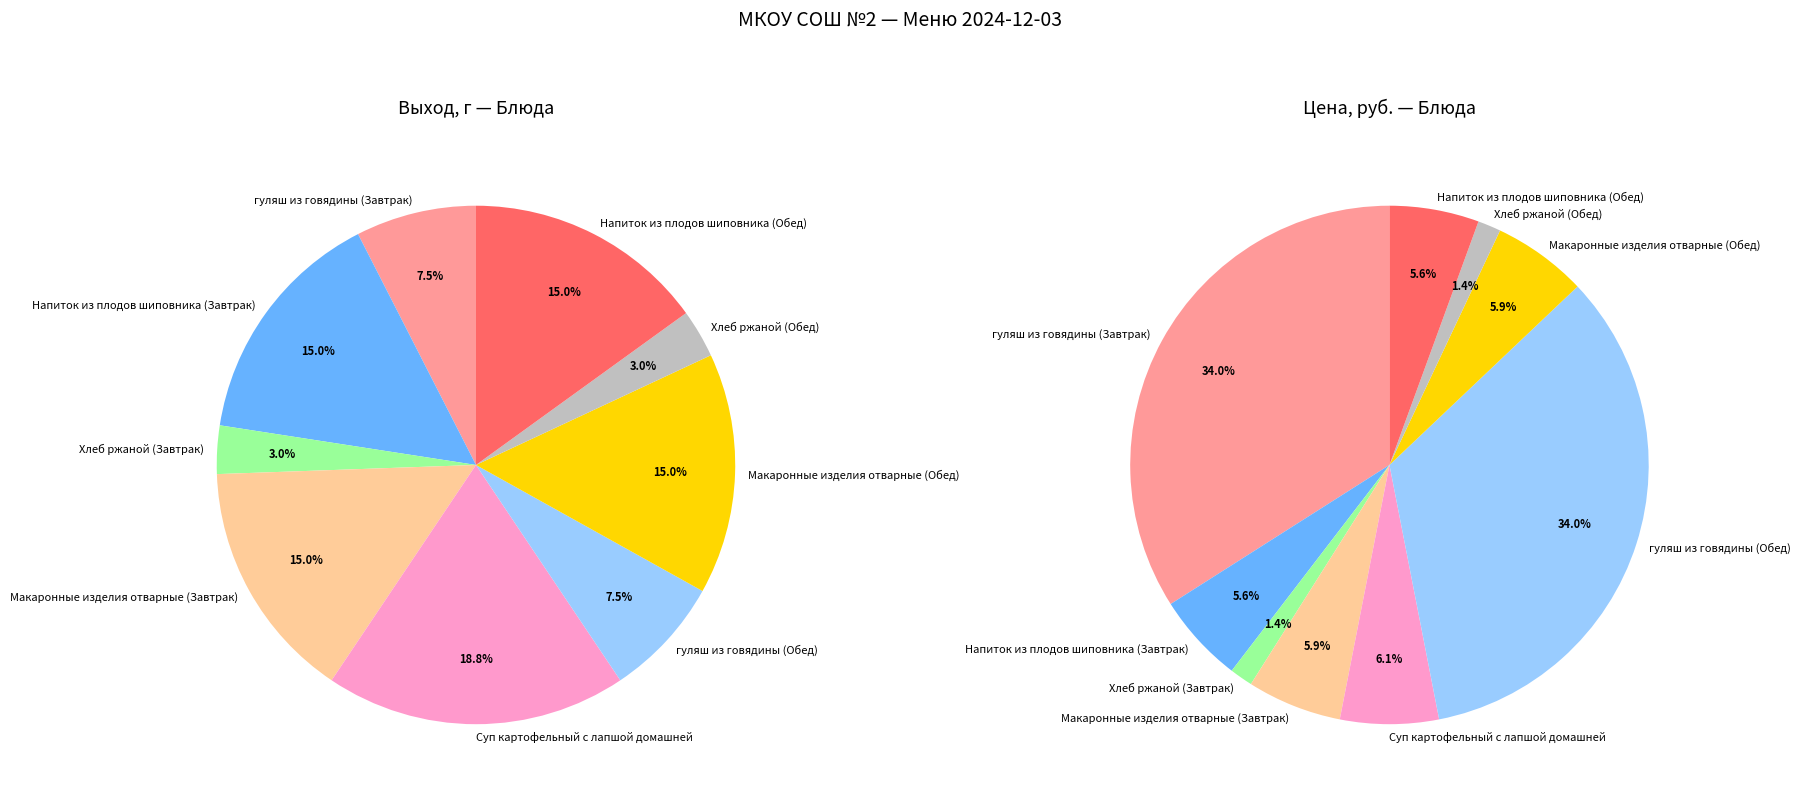

To the nearest percent, what portion does гуляш из говядины (Обед) represent?

8%